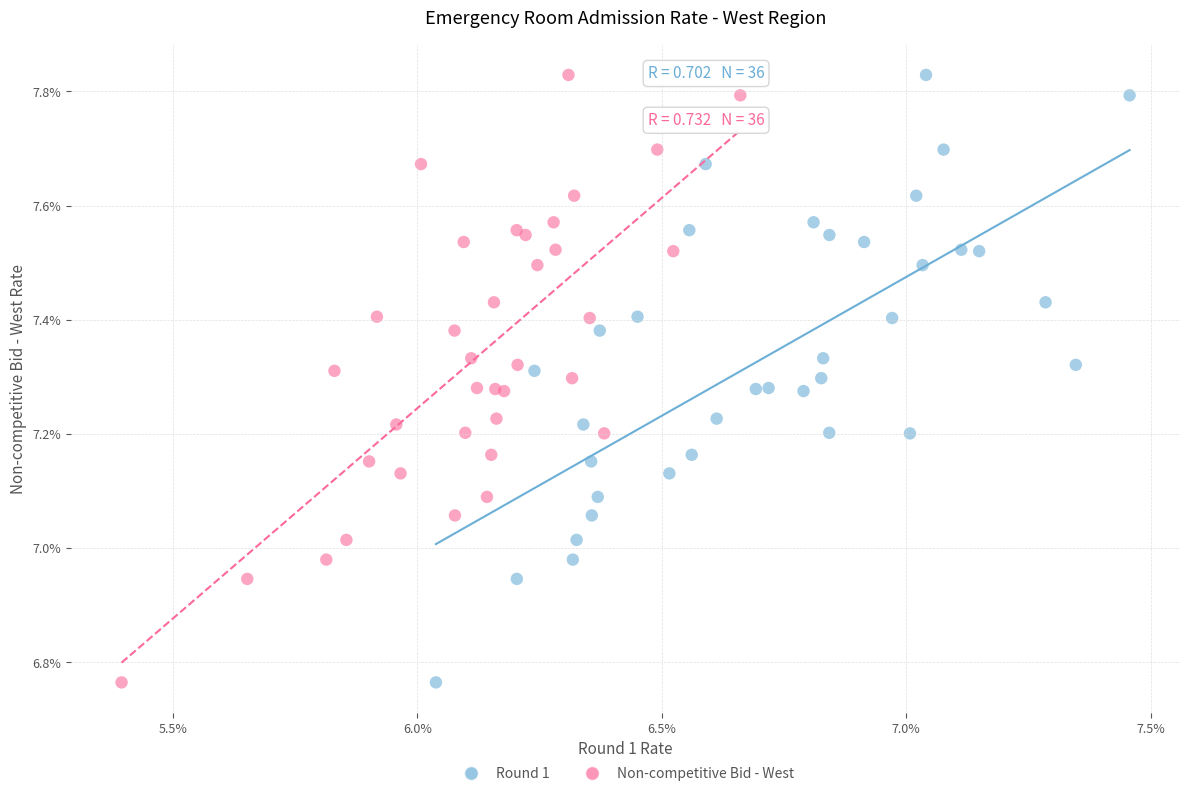

What are all the series names shown in the legend?

Round 1, Non-competitive Bid - West